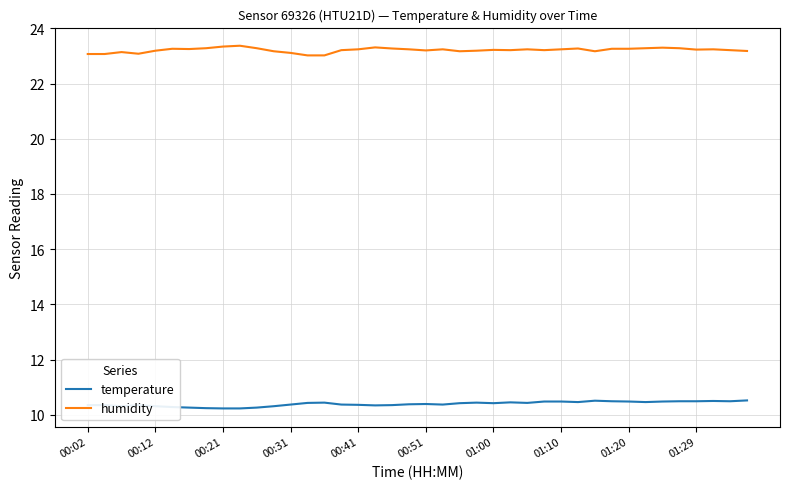

True or false: temperature and humidity intersect in this chart.

False